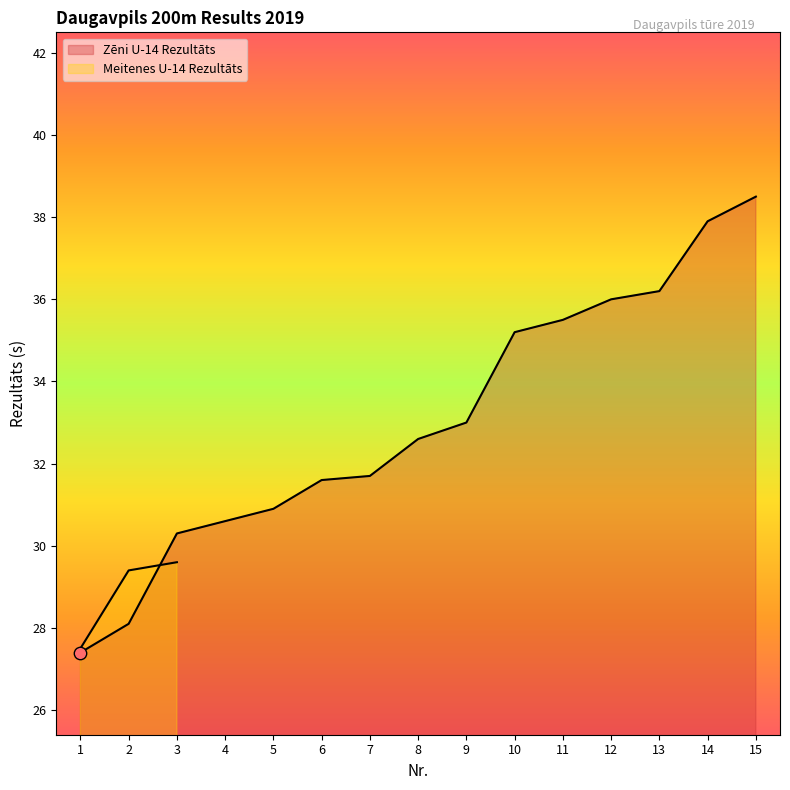

What is the ratio of the value at 12 to the value at 9?

1.1